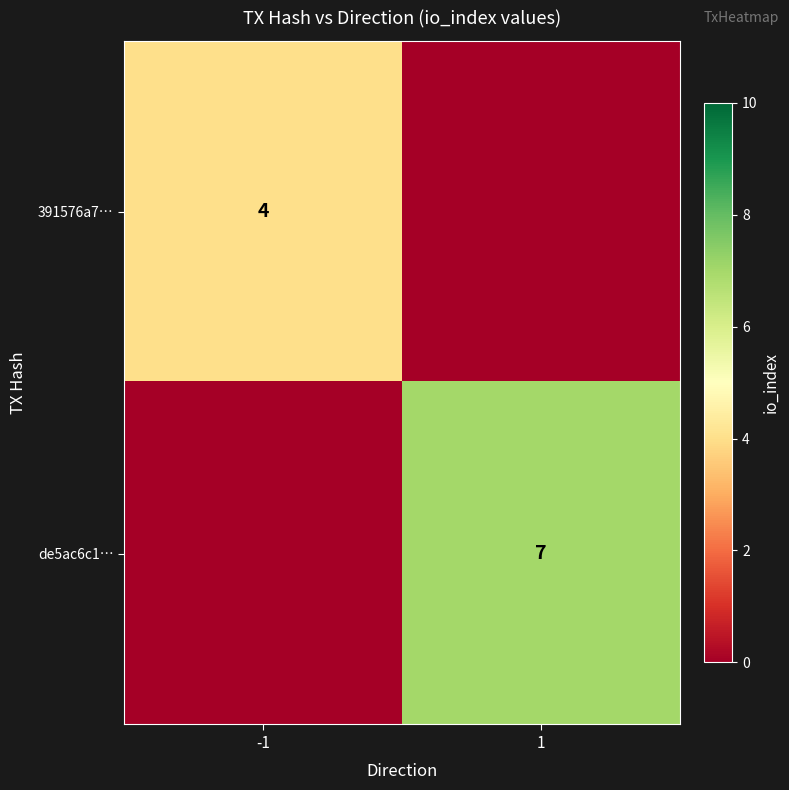

Between 1 and -1, which is larger?

-1